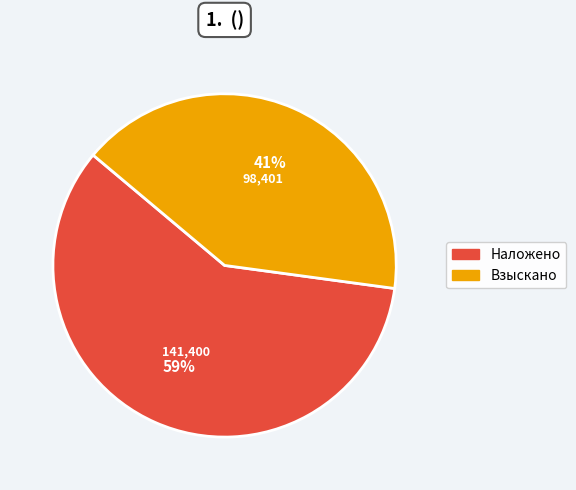

To the nearest percent, what is the difference between the Взыскано and Наложено slice percentages?

18%